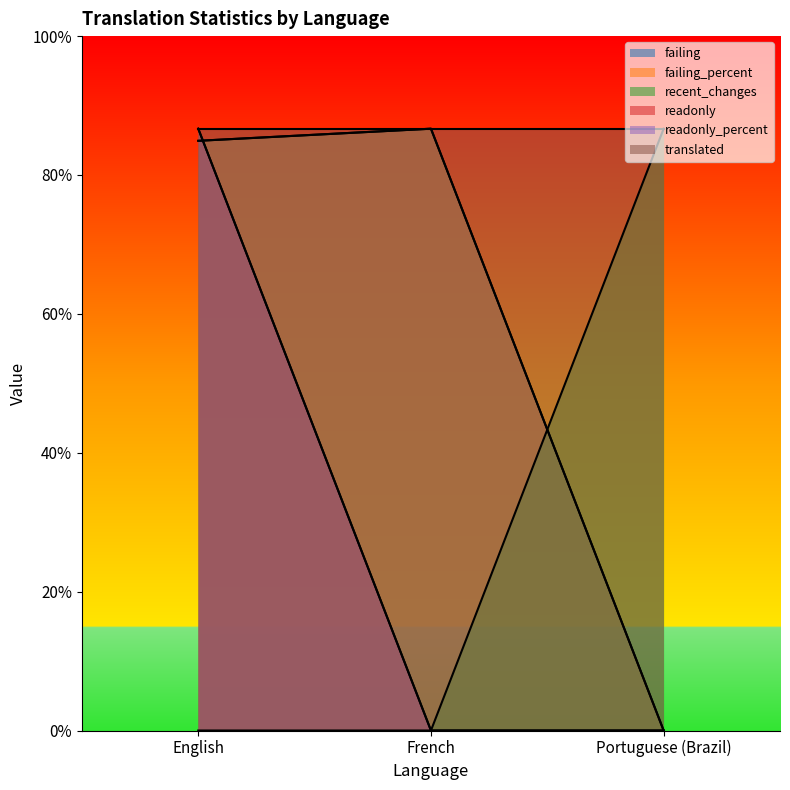

Which category has the lowest value across all series?

Portuguese (Brazil)